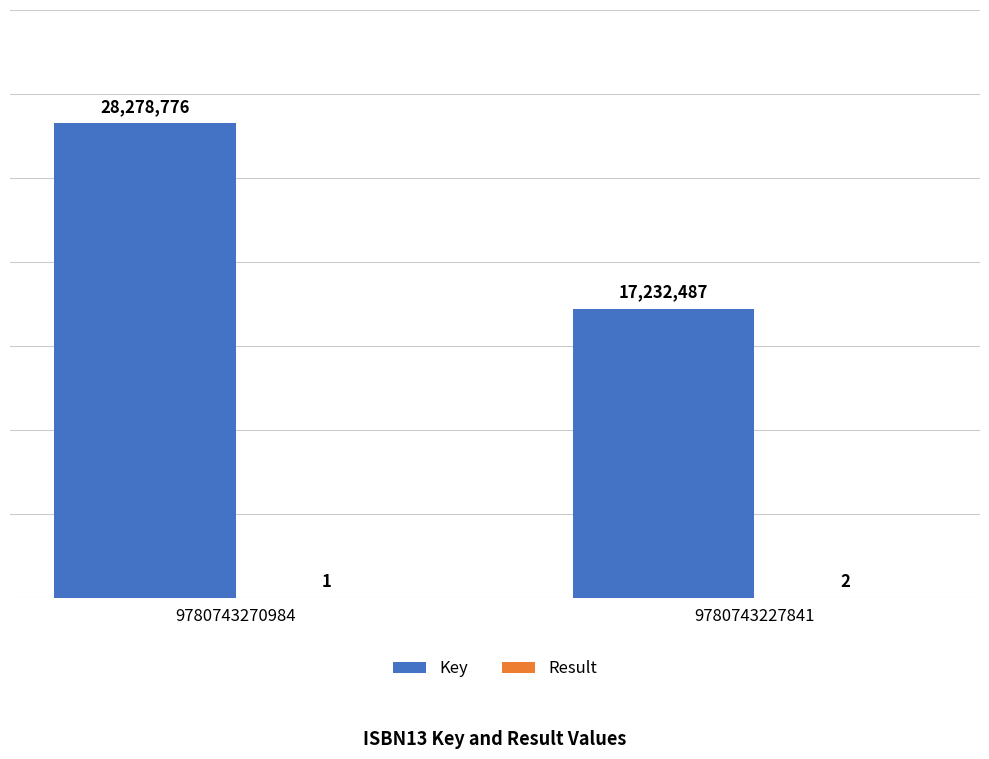

The Key series shows 28278776 at 9780743270984. True or false?

True